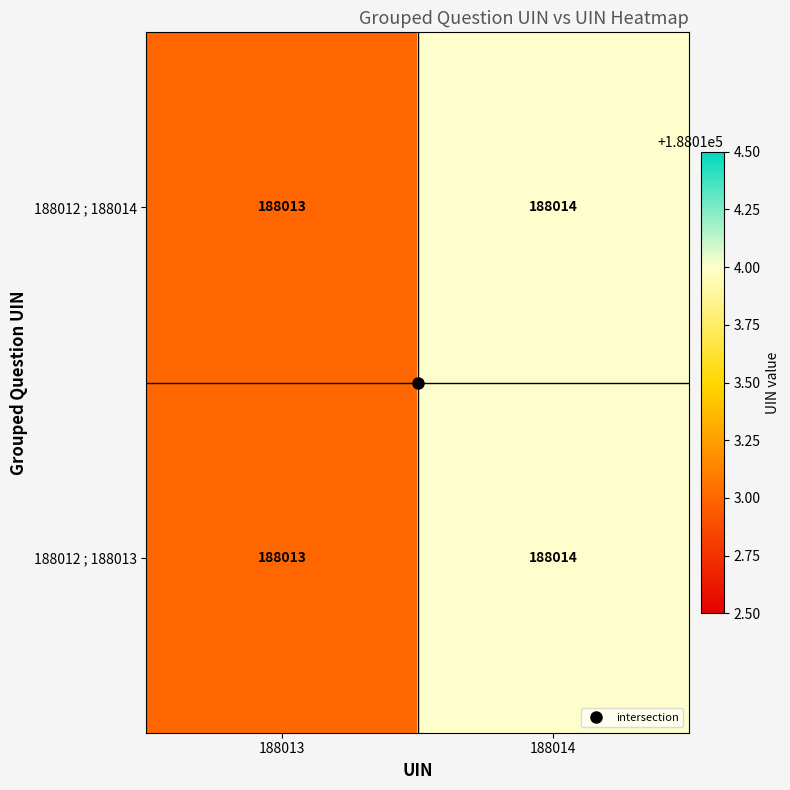

What is the sum of all 188012 ; 188013 values?

376027